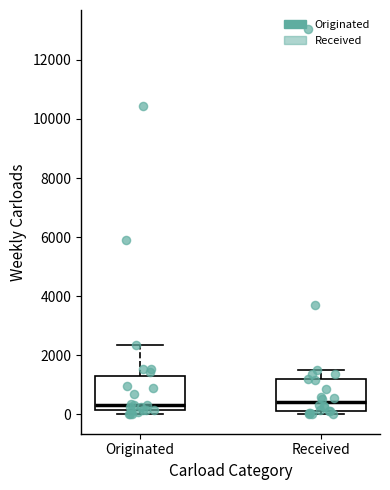

Reading left to right, transcribe this box plot: for each box, give where its median line is, the range the box spans, and where its two whiskers end, as read against the y-axis. The values are not printed on the chart, so give them approximately, as read against the axis.

Originated: median 400, box 200 to 1400, whiskers 0 to 2400
Received: median 400, box 200 to 1200, whiskers 0 to 1600